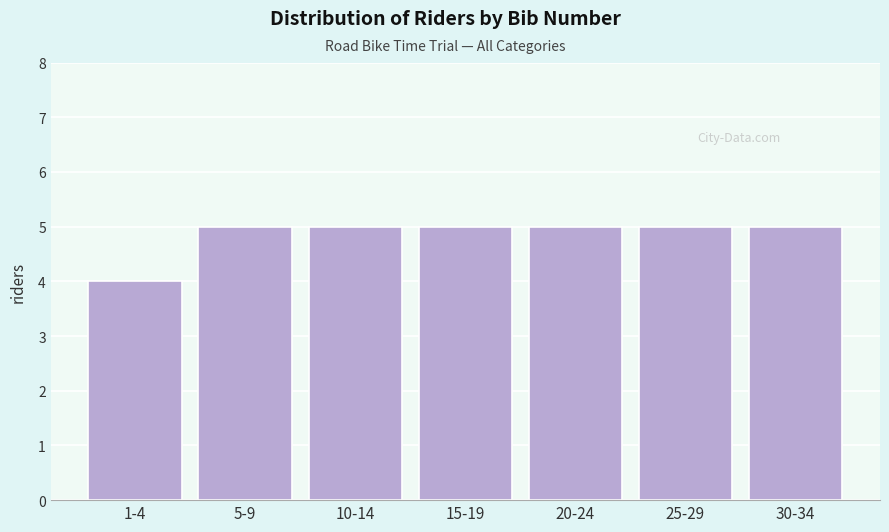

Reading left to right, what are all the values shown in this chart?

4	5	5	5	5	5	5